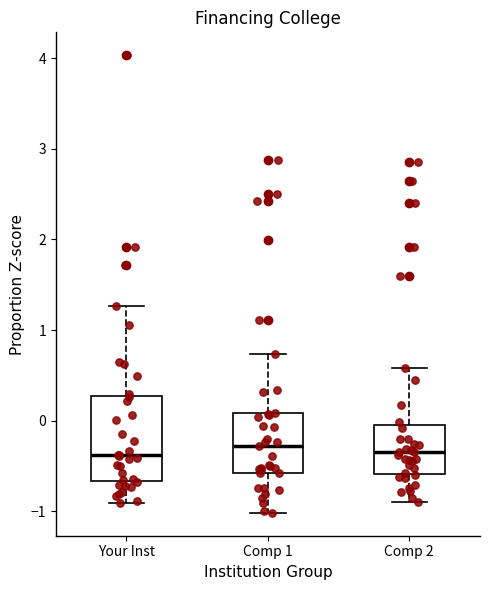

Reading left to right, transcribe this box plot: for each box, give where its median line is, the range the box spans, and where its two whiskers end, as read against the y-axis. The values are not printed on the chart, so give them approximately, as read against the axis.

Your Inst: median -0.4, box -0.7 to 0.3, whiskers -0.9 to 1.3
Comp 1: median -0.3, box -0.6 to 0.1, whiskers -1.0 to 0.7
Comp 2: median -0.3, box -0.6 to -0.1, whiskers -0.9 to 0.6